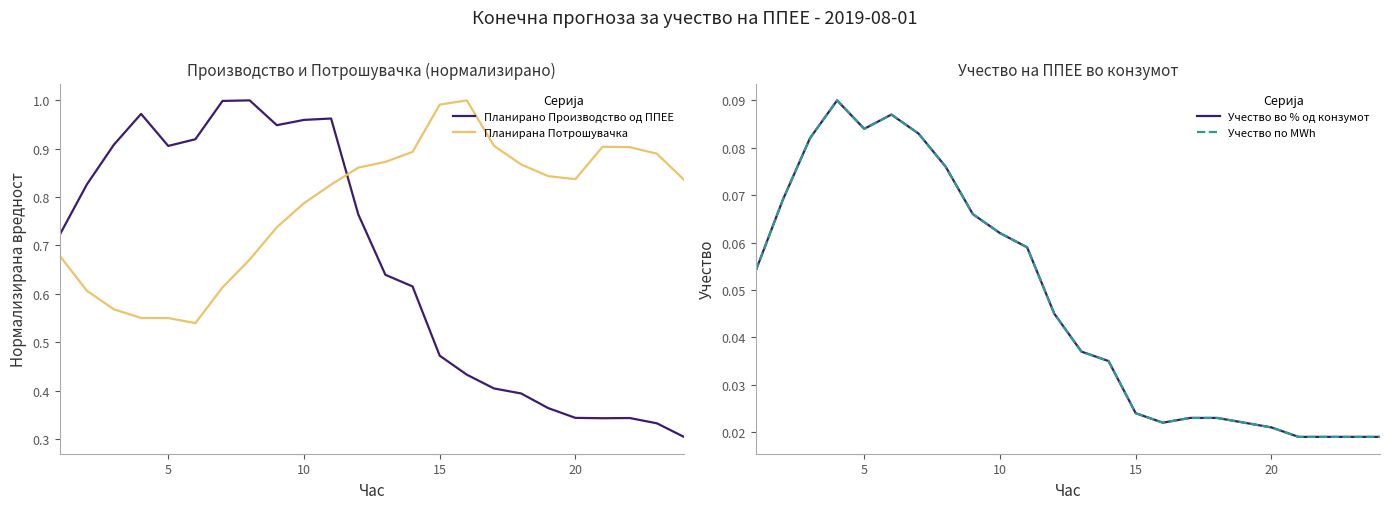

What is the difference between the second highest and second lowest values in the Планирано Производство од ППЕЕ series?

0.7